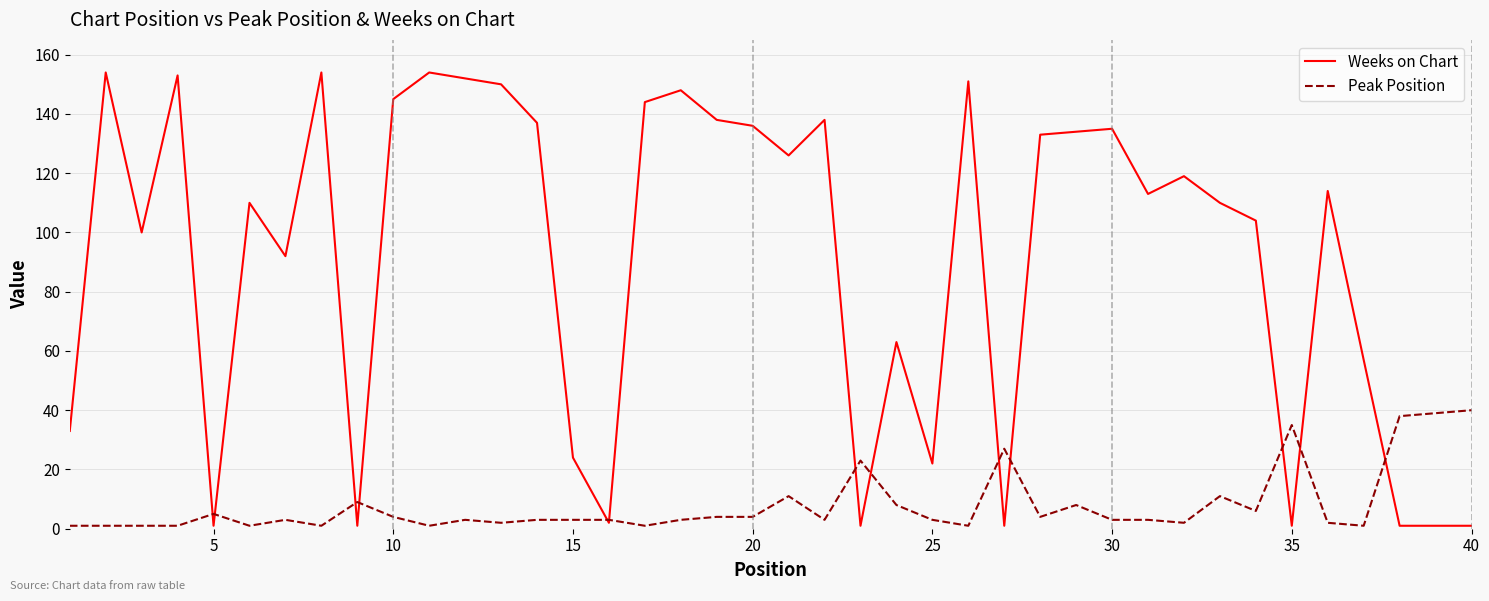

What is the difference between the maximum and minimum values in the Weeks on Chart series?

153